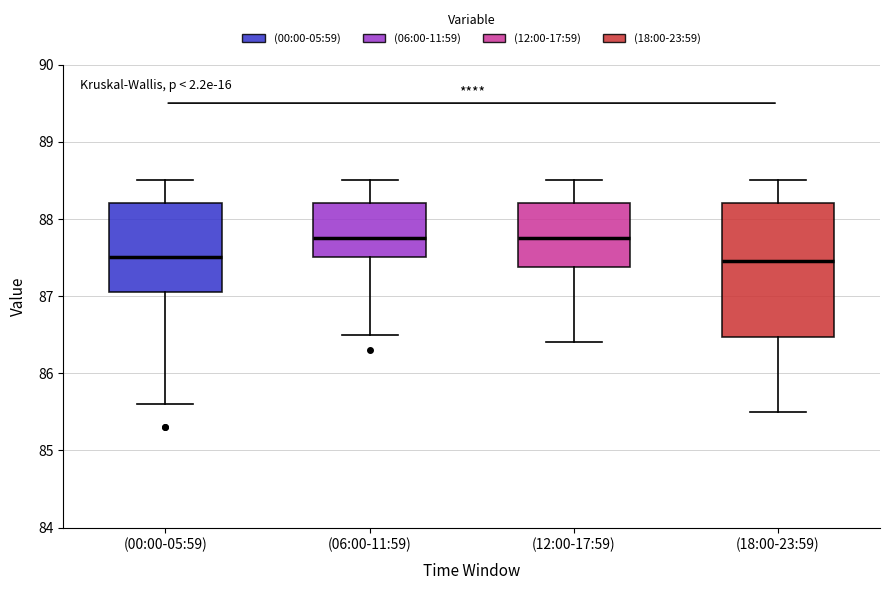

Reading left to right, read every box against the y-axis: the position of its median line, the range the box covers, and the ends of its whiskers. The values are not printed on the chart, so give them approximately, as read against the axis.

(00:00-05:59): median 87.5, box 87.1 to 88.2, whiskers 85.6 to 88.5
(06:00-11:59): median 87.8, box 87.5 to 88.2, whiskers 86.5 to 88.5
(12:00-17:59): median 87.8, box 87.4 to 88.2, whiskers 86.4 to 88.5
(18:00-23:59): median 87.5, box 86.5 to 88.2, whiskers 85.5 to 88.5